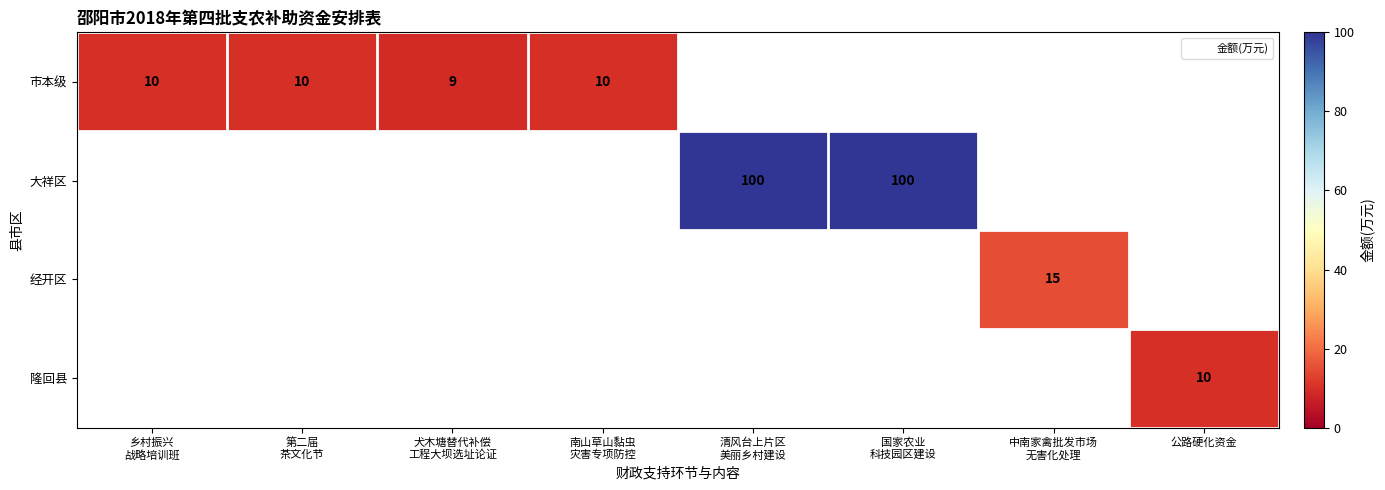

Rank the series at 清风台上片区 美丽乡村建设 from lowest to highest value.

市本级, 大祥区, 经开区, 隆回县